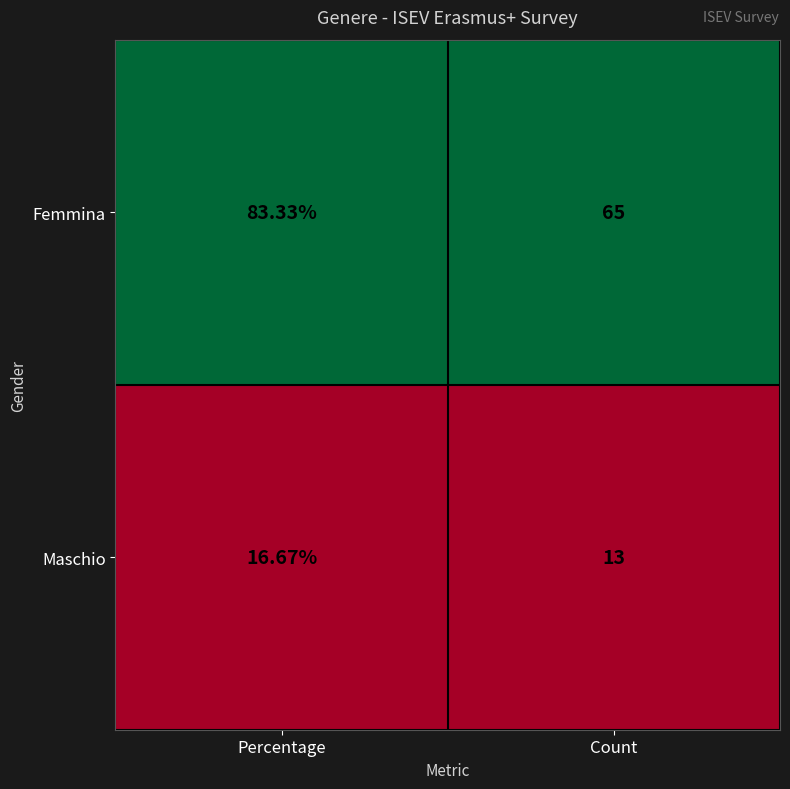

Where is Maschio nearest to the value 14?

Count